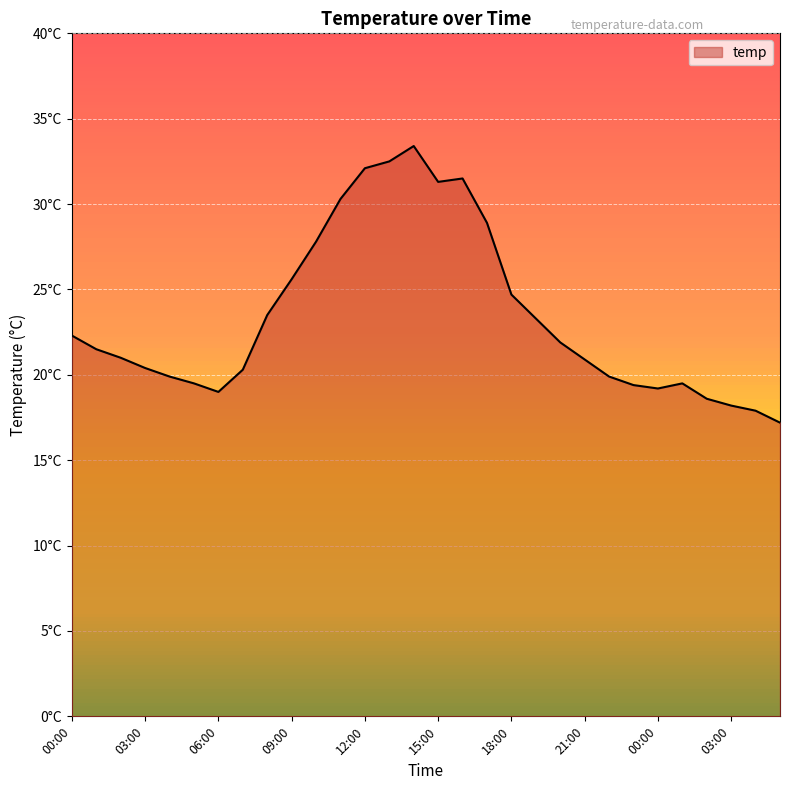

Does the chart have visible grid lines?

Yes